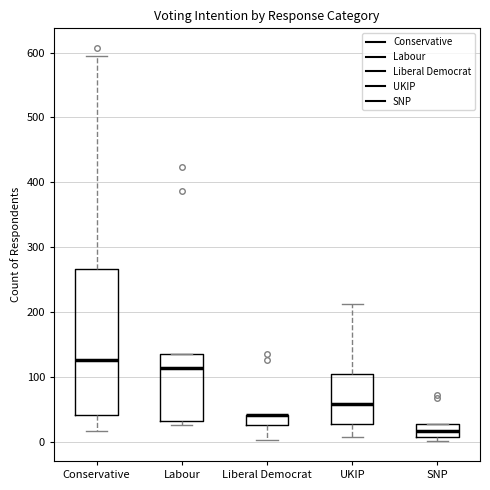

Which box is the tallest, from its lower edge to its upper edge?

Conservative